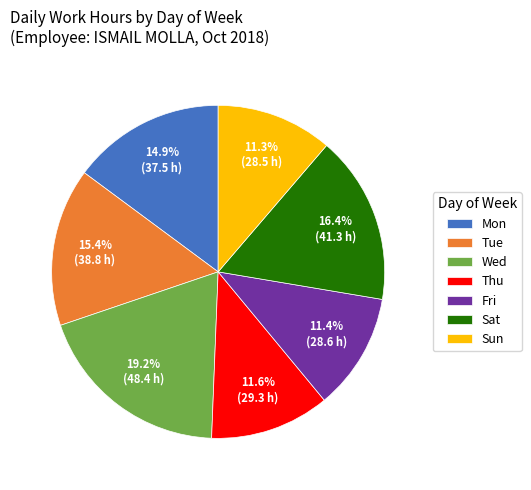

Which slice is the largest?

Wed